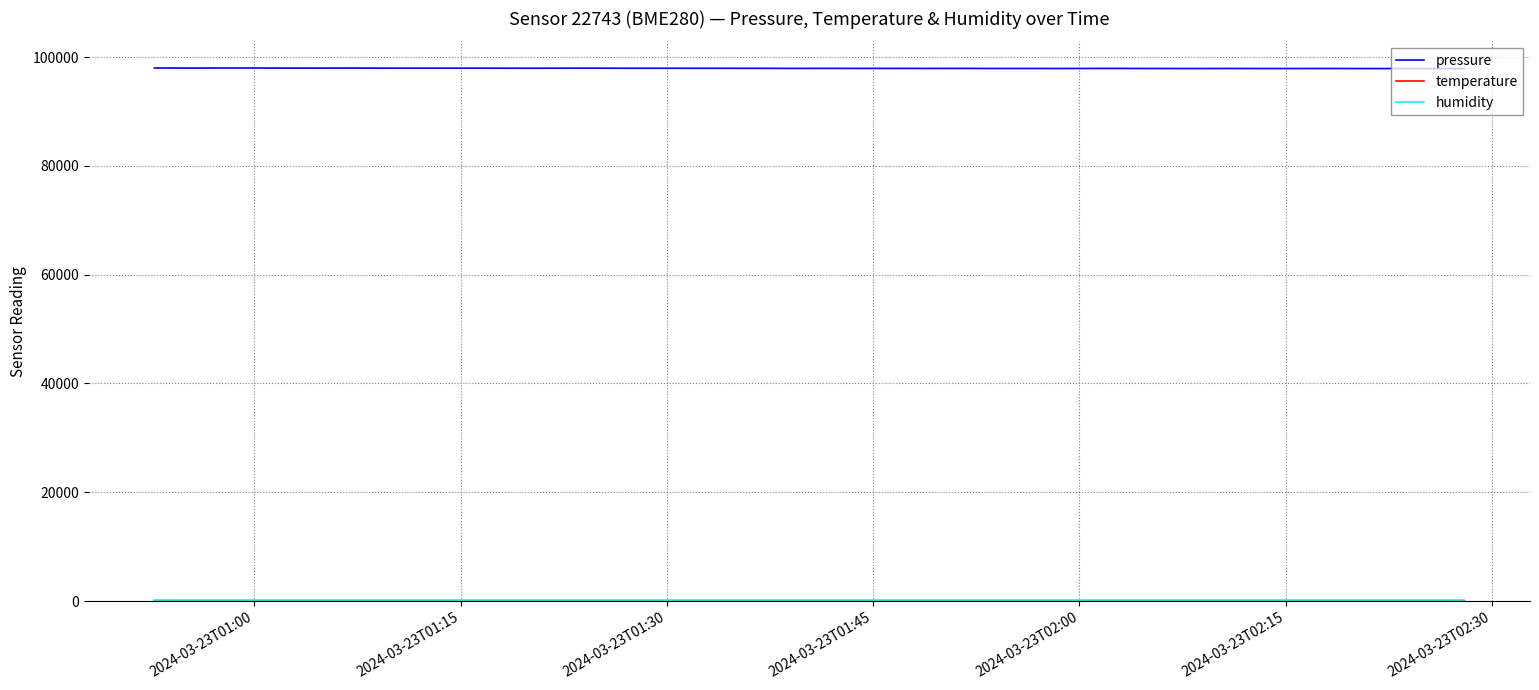

In pressure, how many points are lower than both neighbors (excluding endpoints)?

13